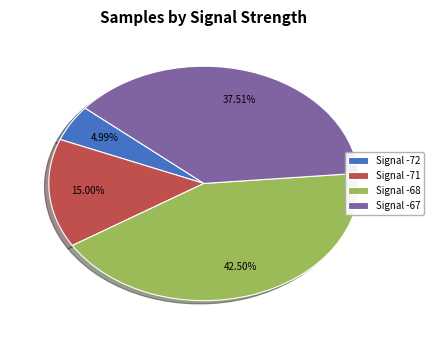

Is there a majority slice in this chart?

No